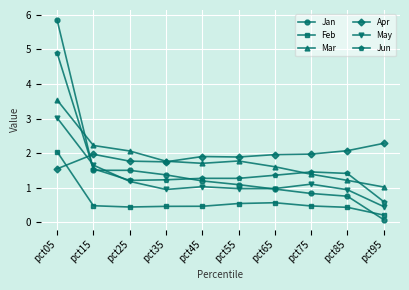

What is the total value across all series at pct75?

7.2